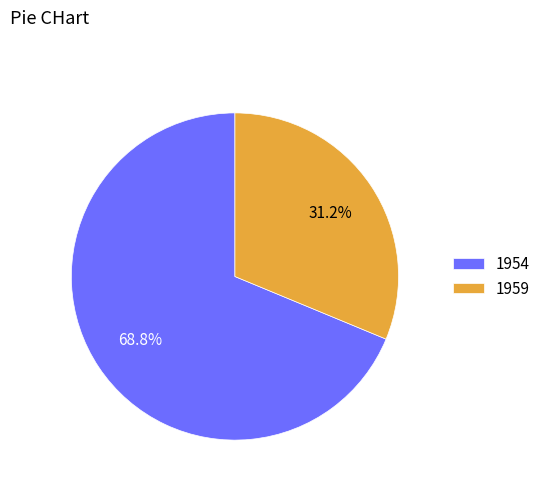

To the nearest percent, what percentage of the pie is 1954?

69%